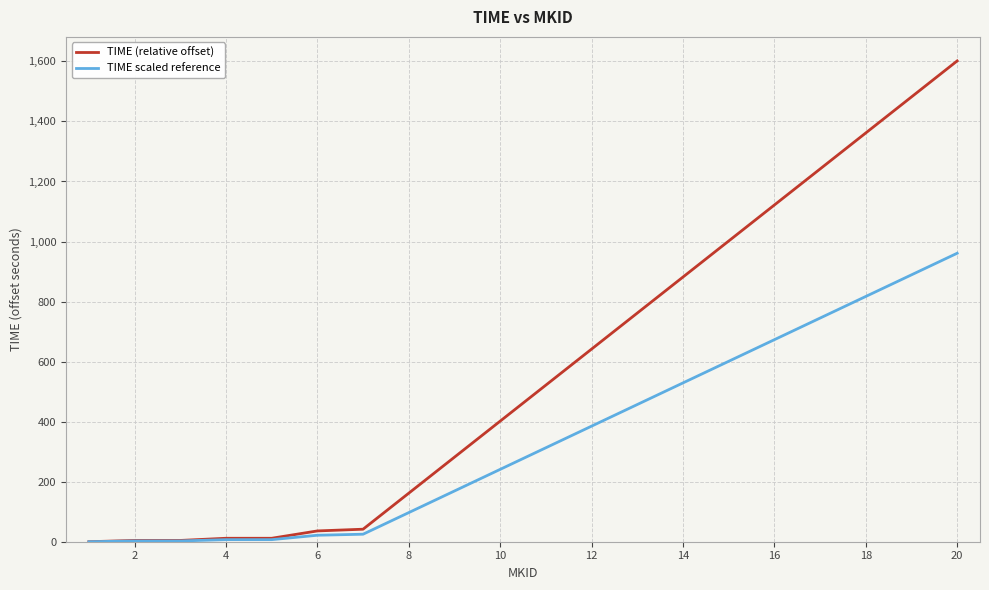

At how many categories does at least one series exceed 142?

13